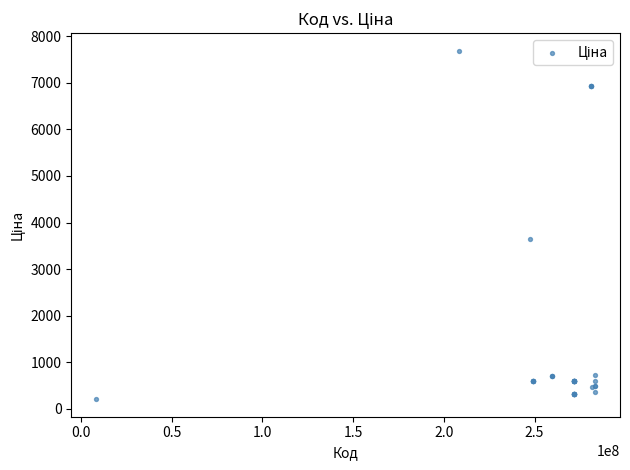

What Y value in the scatter plot is closest to 3947?

3646.5